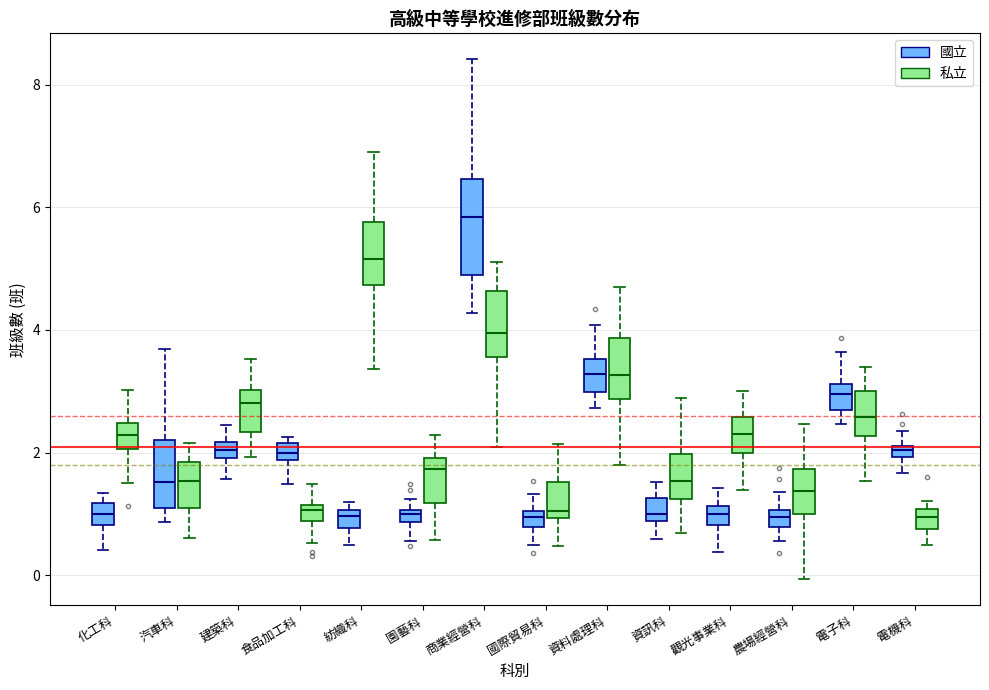

Which box is the tallest, from its lower edge to its upper edge?

商業經營科 (國立)